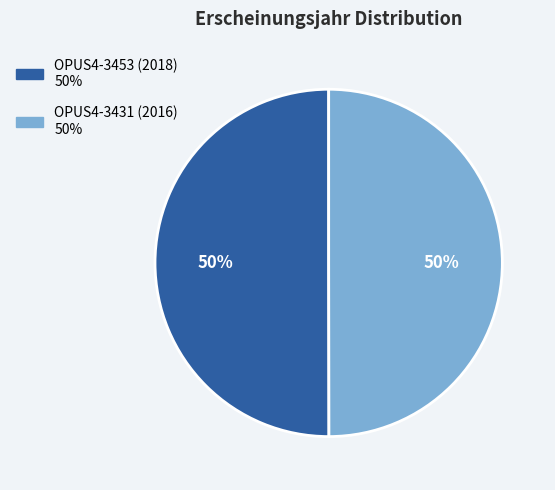

Count the number of slices in the pie.

2